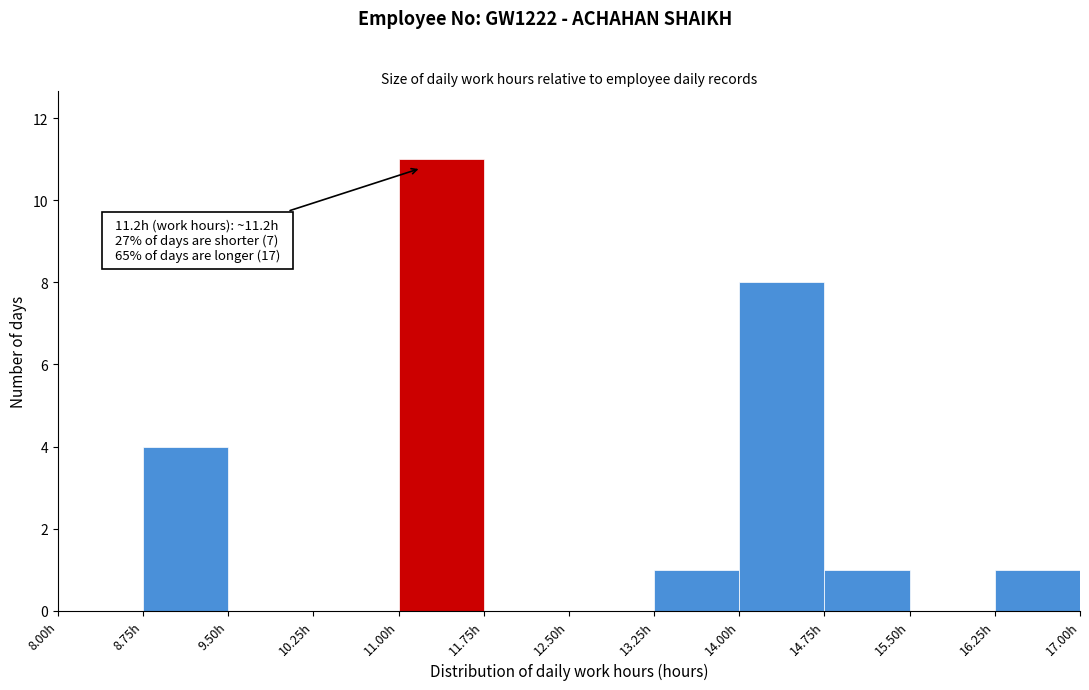

Over which range of the x-axis is the bar tallest?

11.00 to 11.75